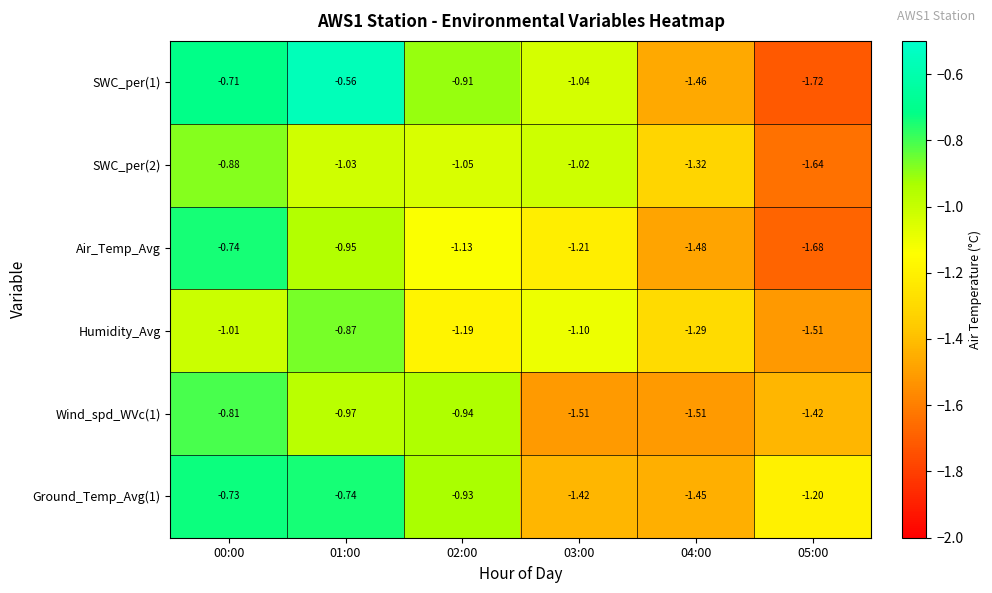

Is the value of SWC_per(1) at 04:00 greater than the value of SWC_per(2) at 00:00?

No